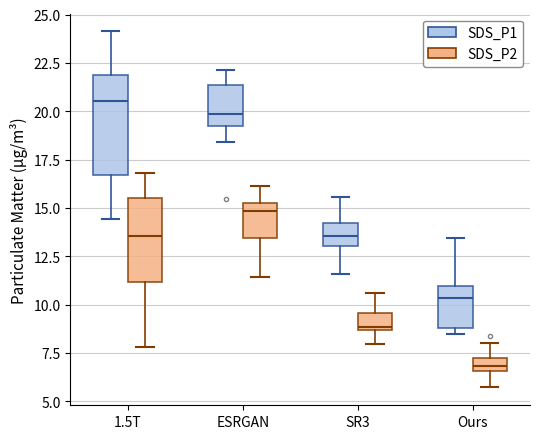

Which box is the tallest, from its lower edge to its upper edge?

1.5T (SDS_P1)